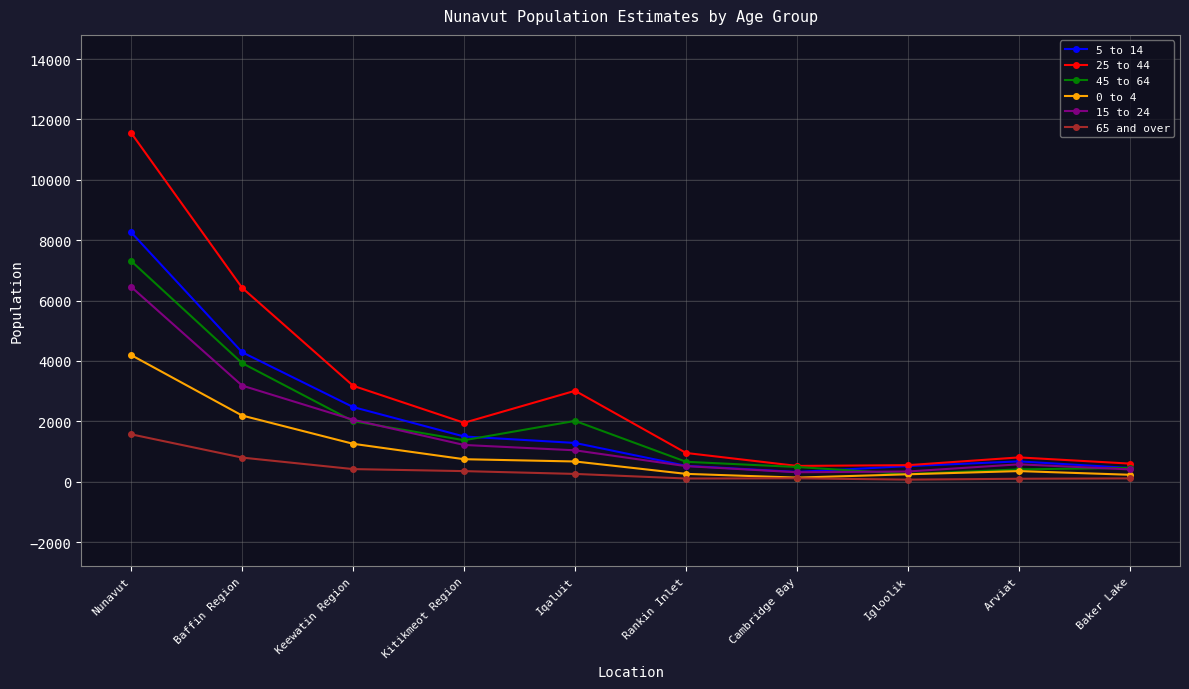

How many data points in 15 to 24 are less than 1041?

5